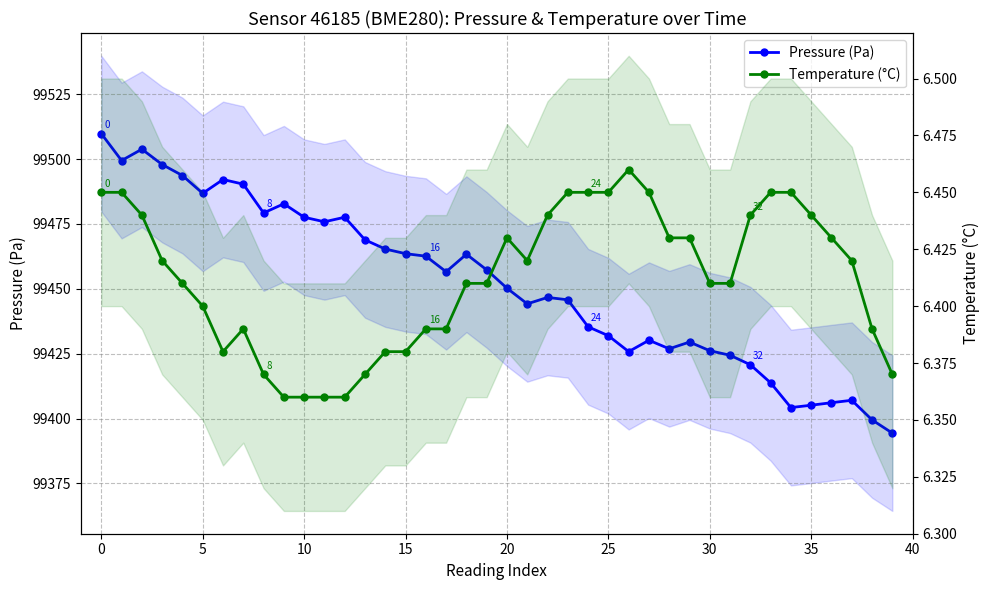

True or false: Pressure (Pa) and Temperature (°C) intersect in this chart.

False